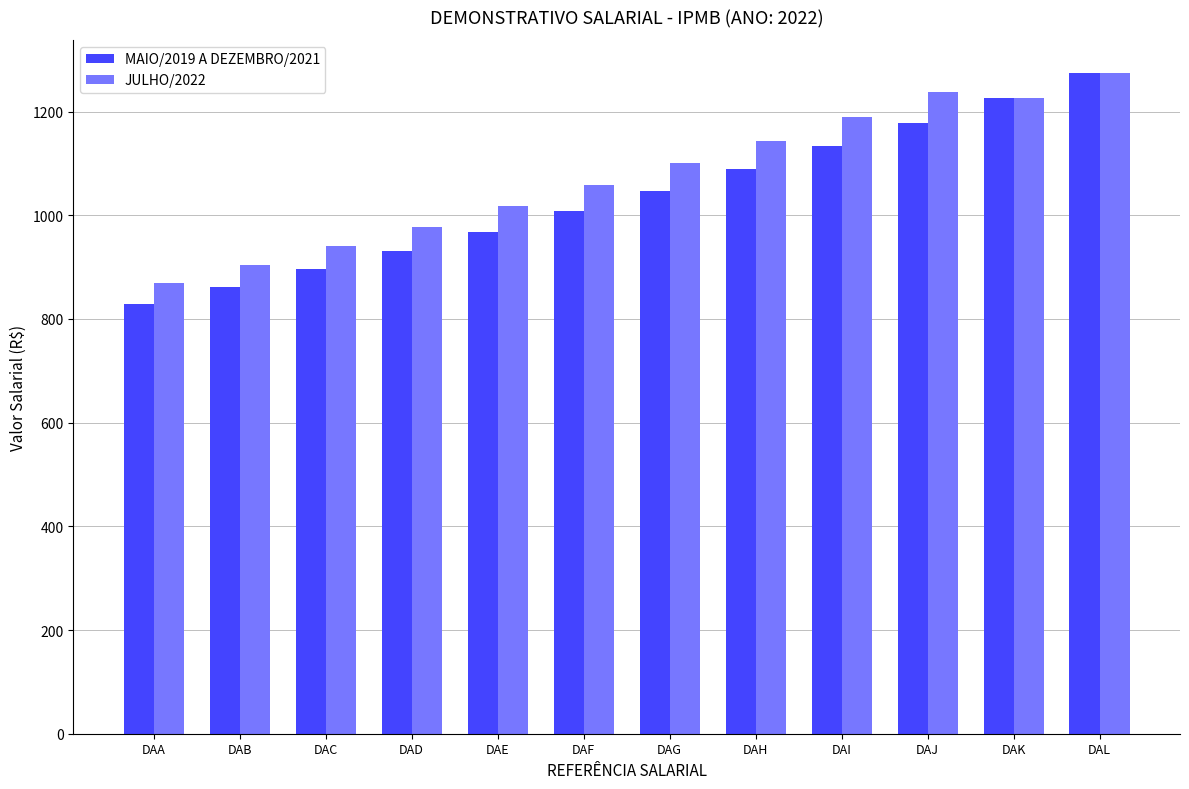

How many data points in JULHO/2022 are less than 1099?

6